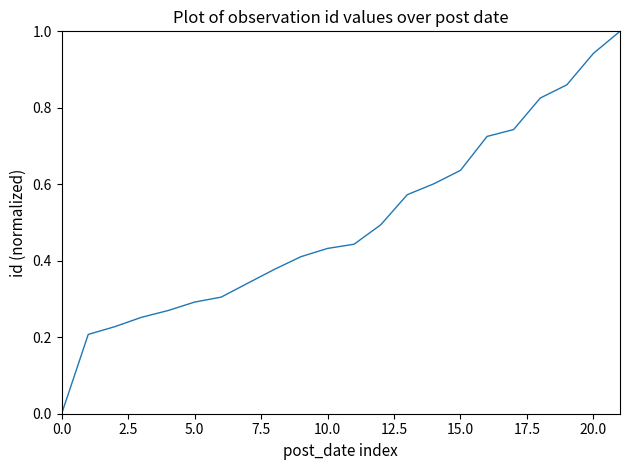

What is the difference between the maximum and minimum values?

1.0